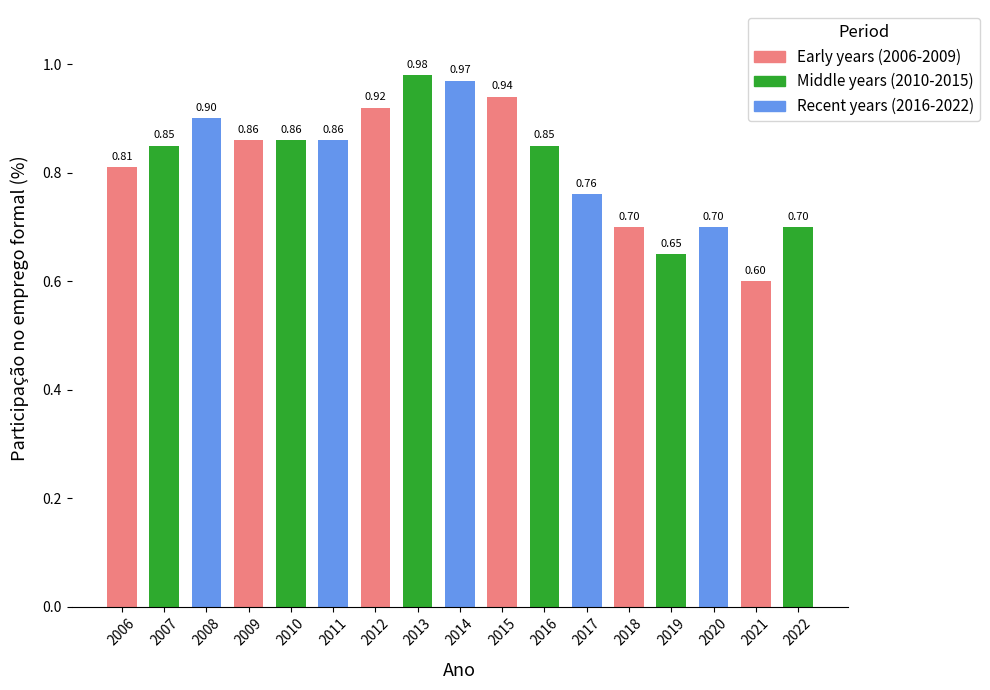

What is the change in value from 2013 to 2019?

-0.3